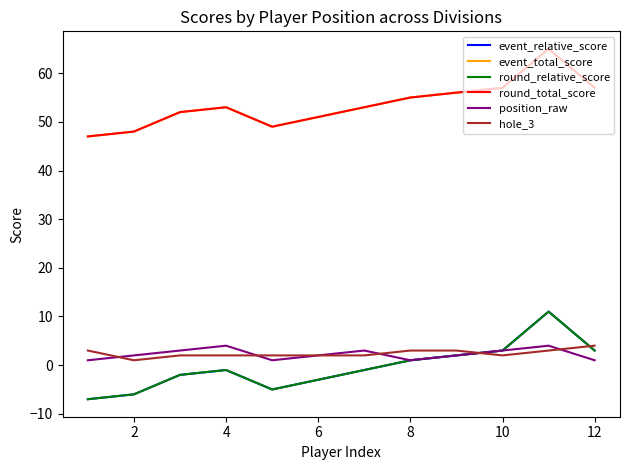

Is this an area chart (filled region under the line)?

No